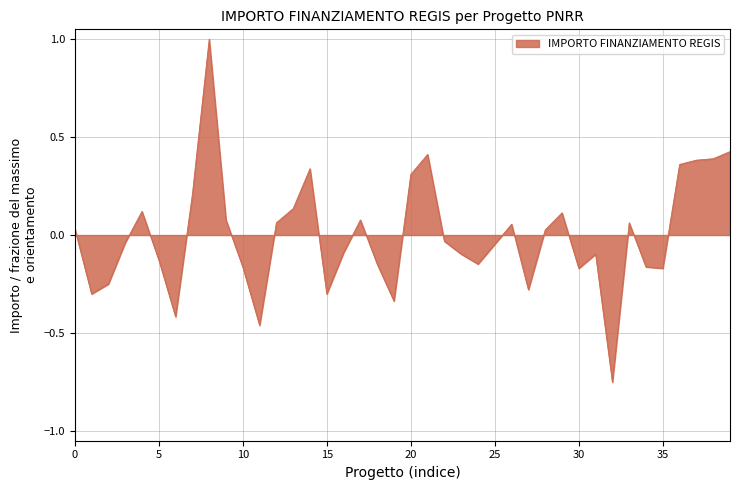

What is the difference between the maximum and minimum values?

1.8